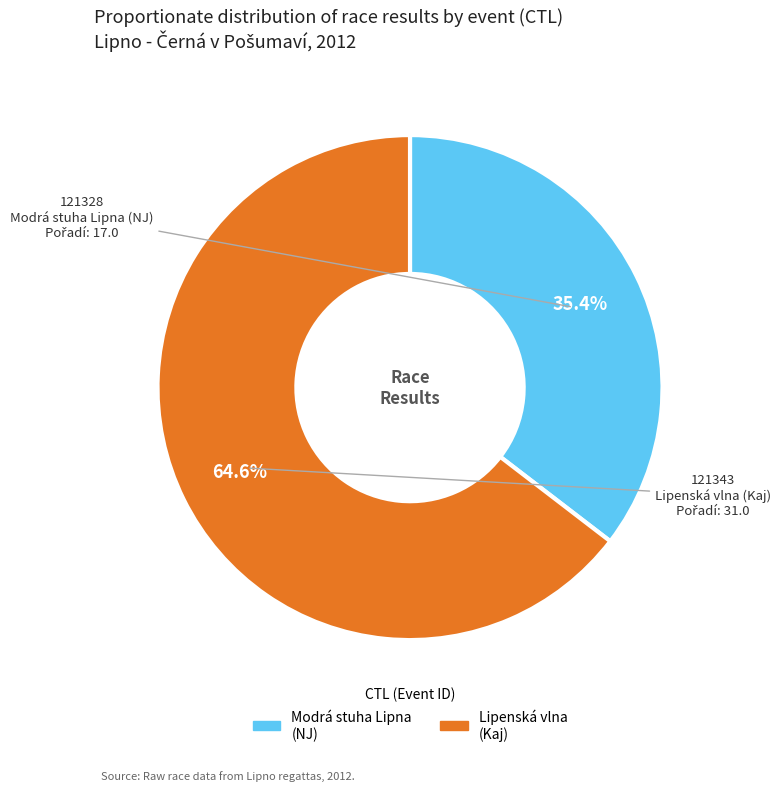

Does any single category account for the majority?

Yes